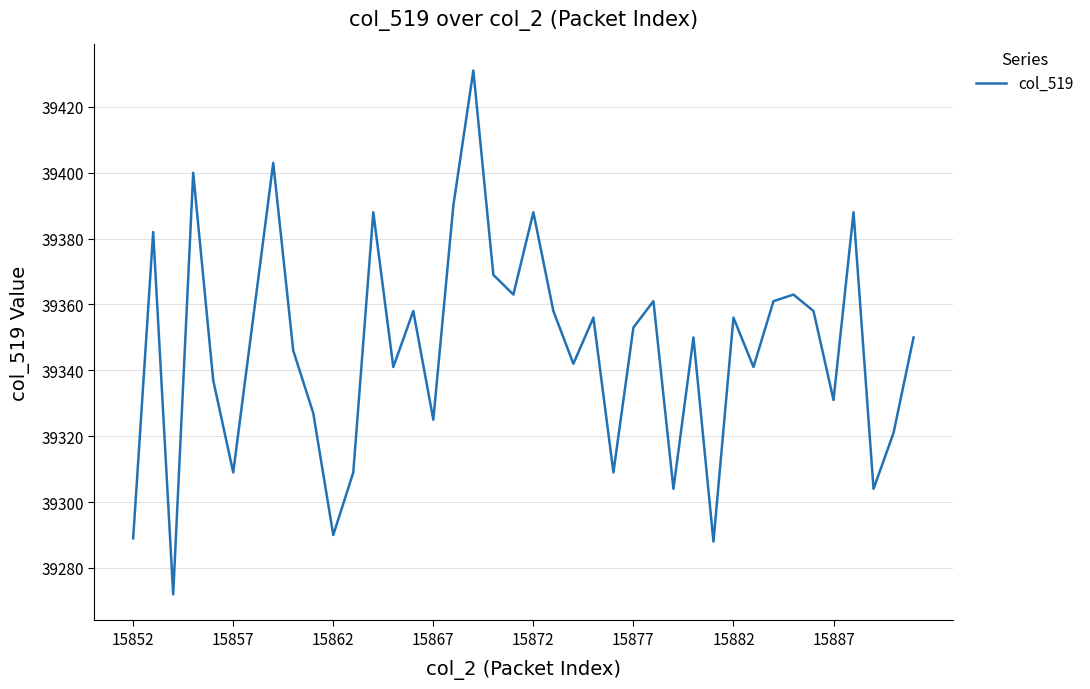

What is the smallest value displayed?

39272